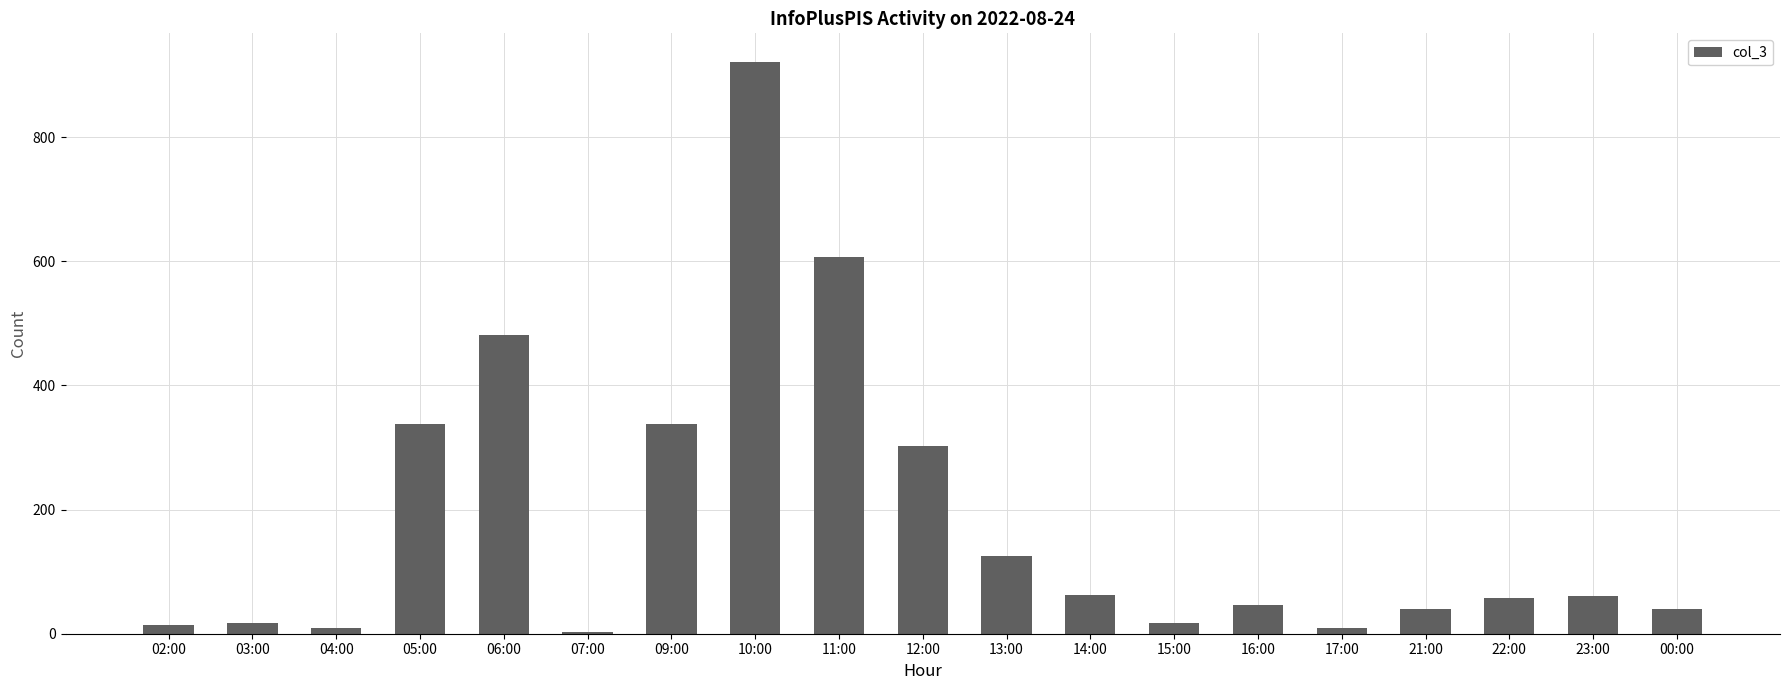

Between 03:00 and 06:00, which is larger?

06:00